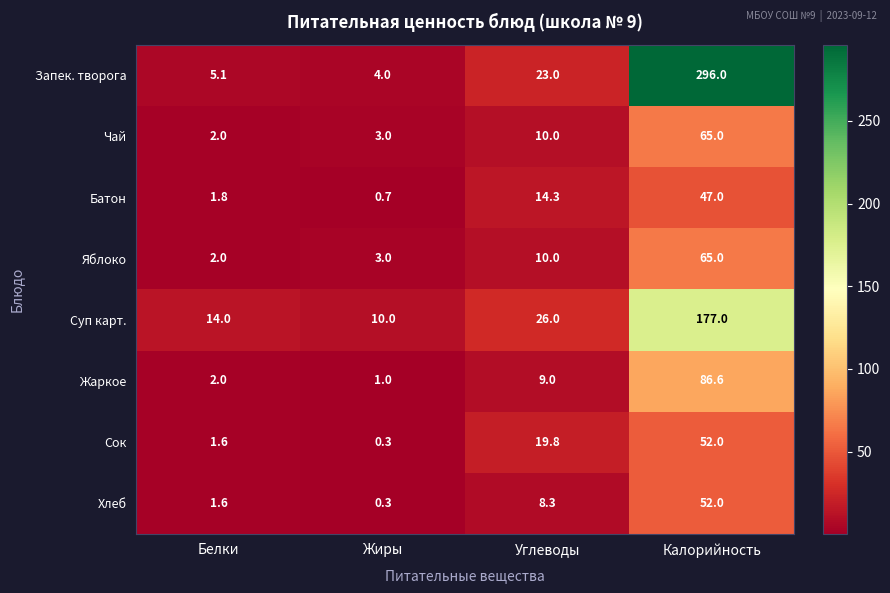

Rank the categories by Батон value from lowest to highest.

Жиры, Белки, Углеводы, Калорийность